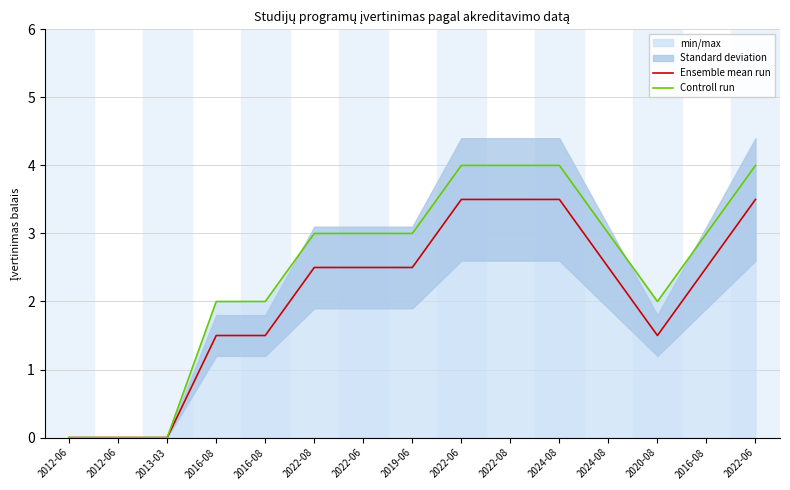

How many data points in Ensemble mean run are above 2?

9